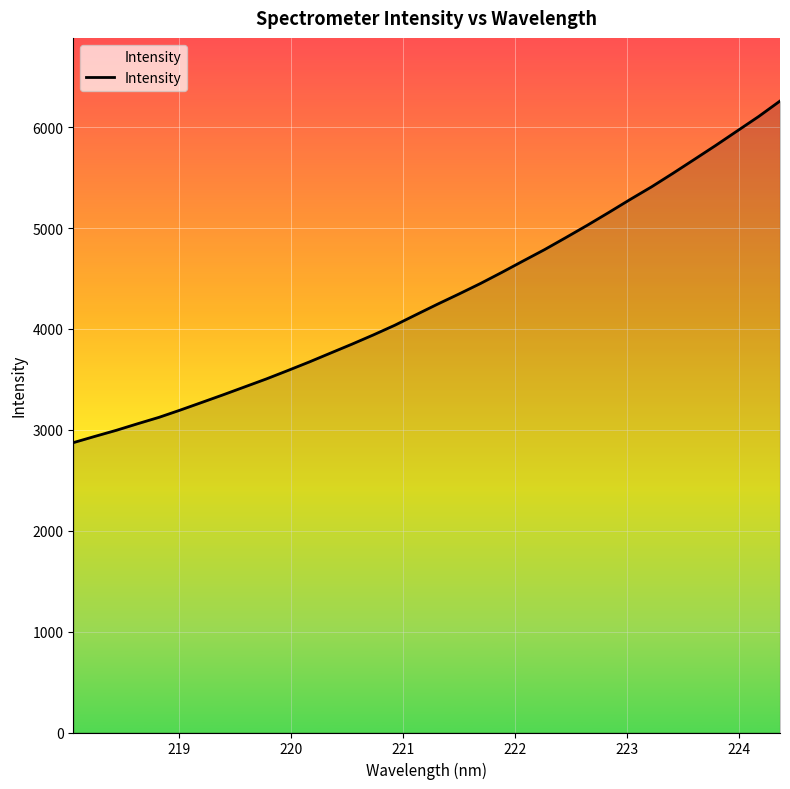

What is the greatest value displayed?

6259.6